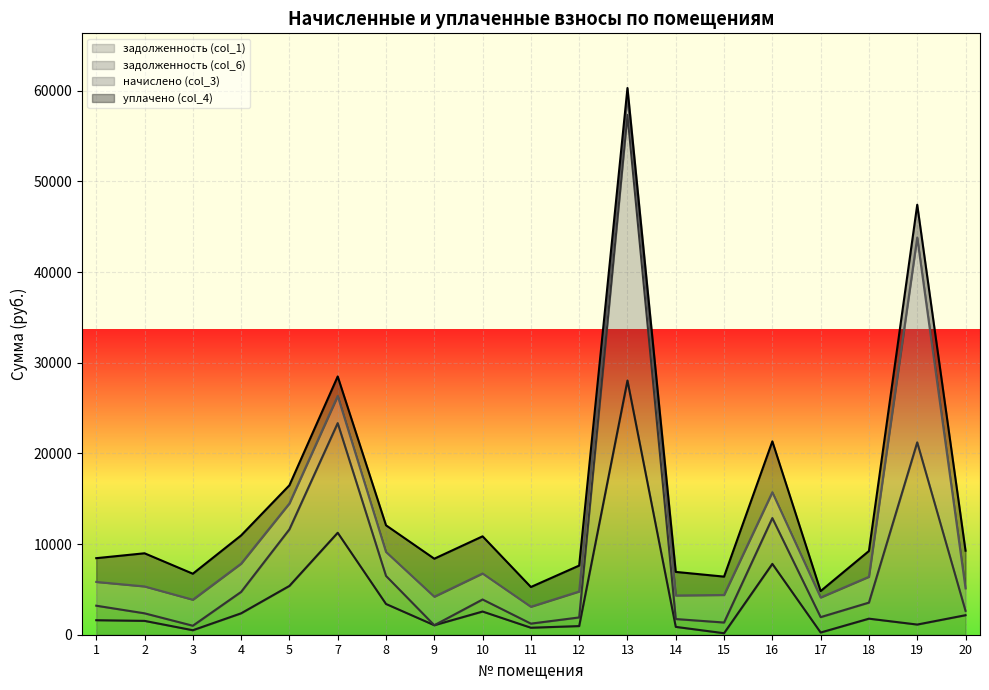

True or false: задолженность (col_1) and задолженность (col_6) intersect in this chart.

False